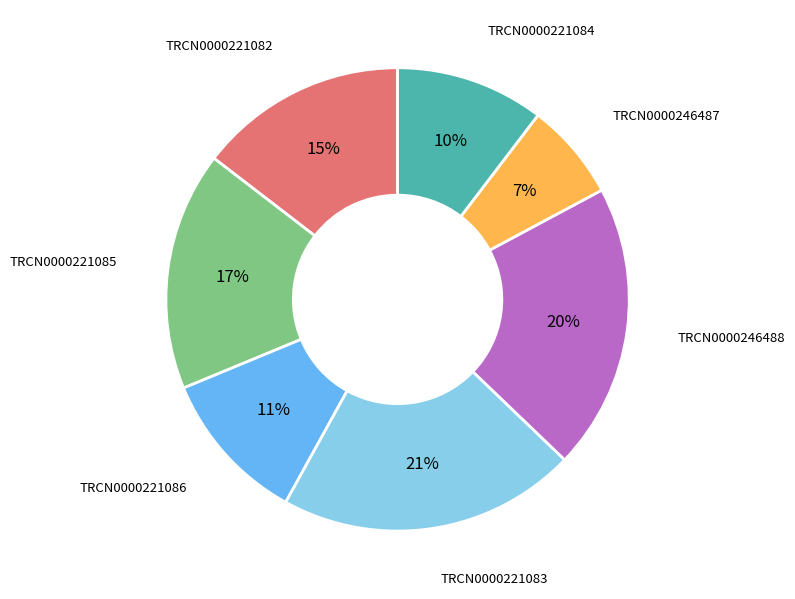

Does any single category account for the majority?

No